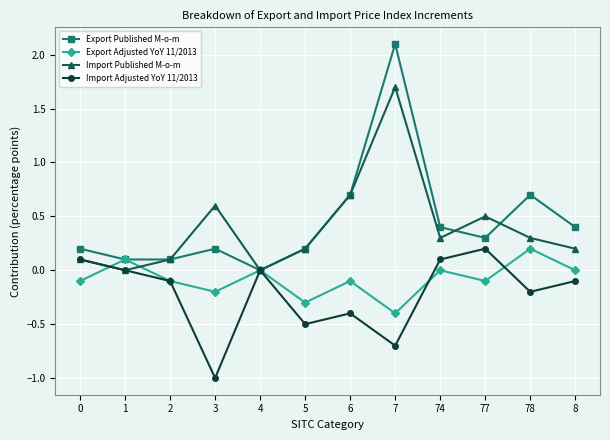

How many values in the Export Published M-o-m series exceed 0?

11